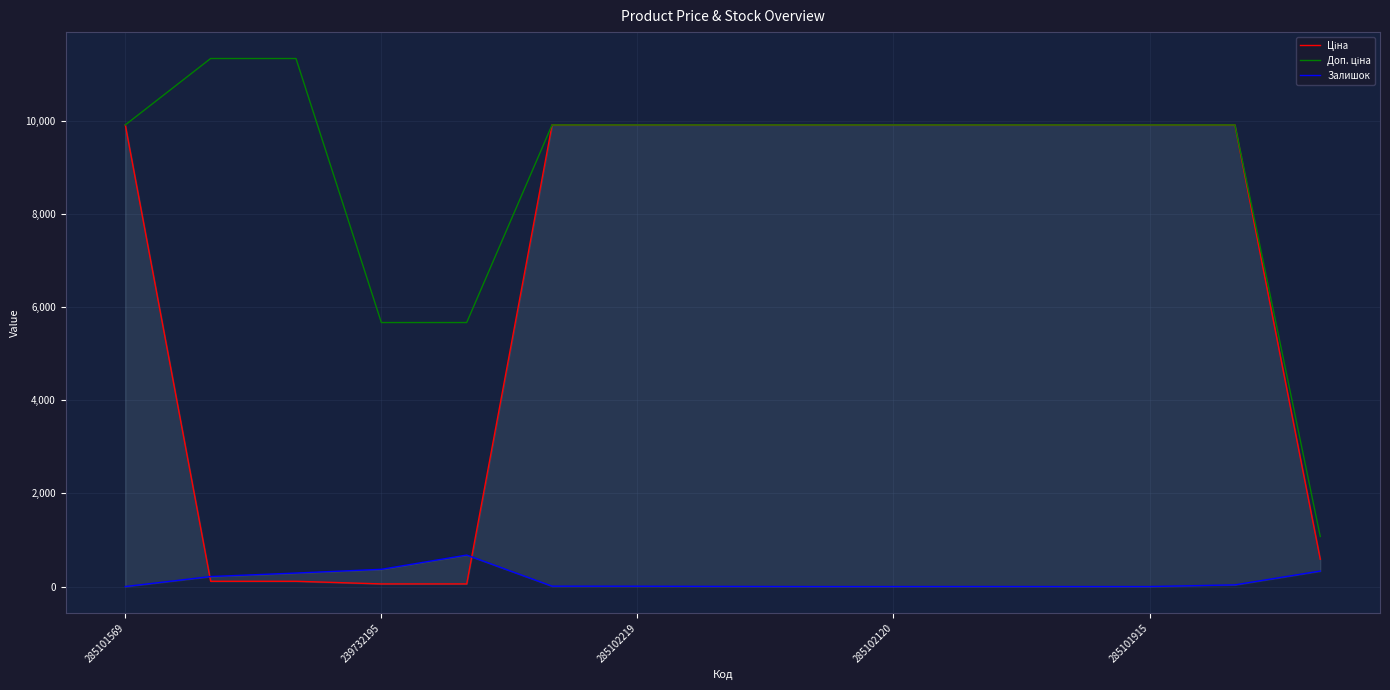

What is the average value of the Доп. ціна series?

8944.1